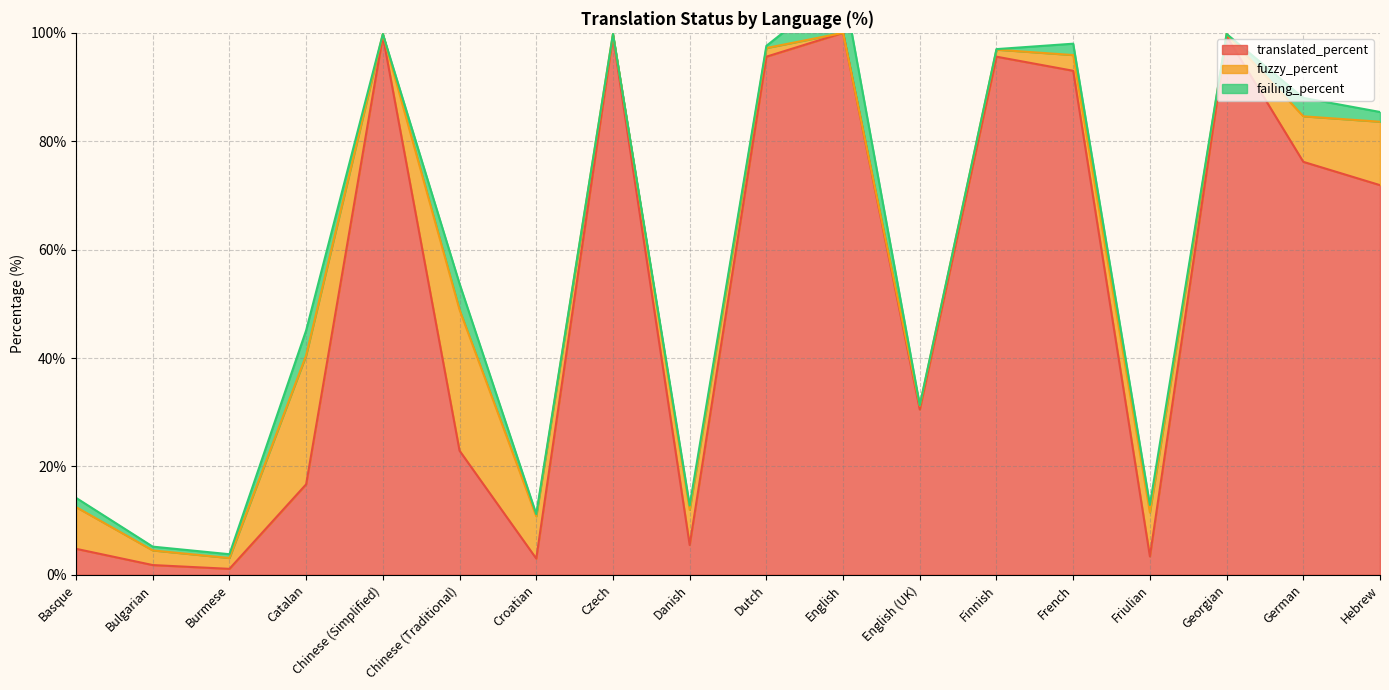

The value of fuzzy_percent at Finnish is 1.3. True or false?

True